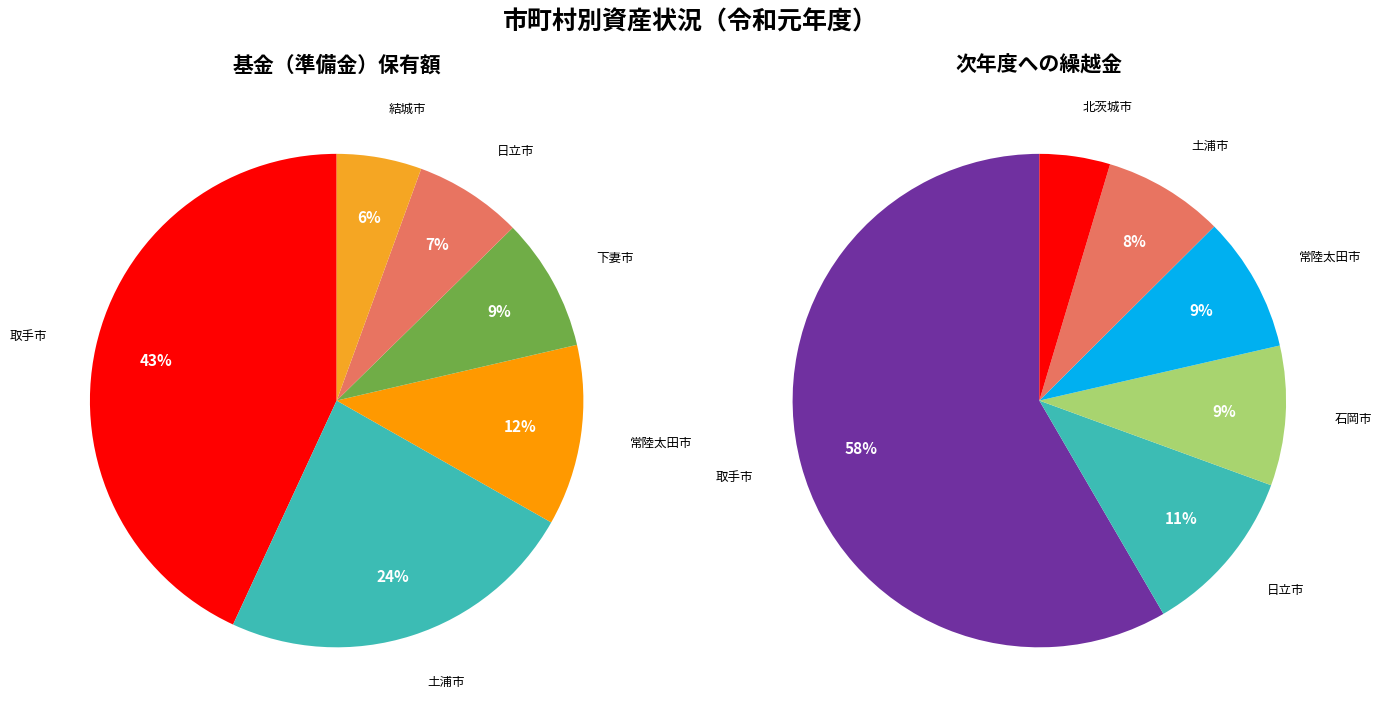

Which slice is the largest?

取手市